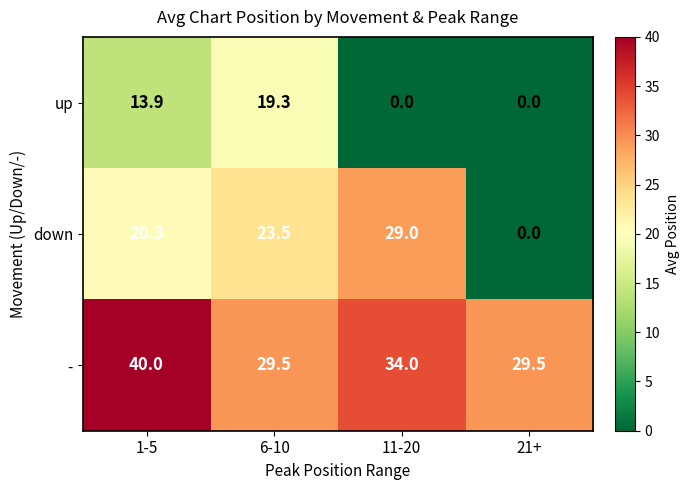

Rank the series by their maximum value, from lowest to highest.

up, down, -